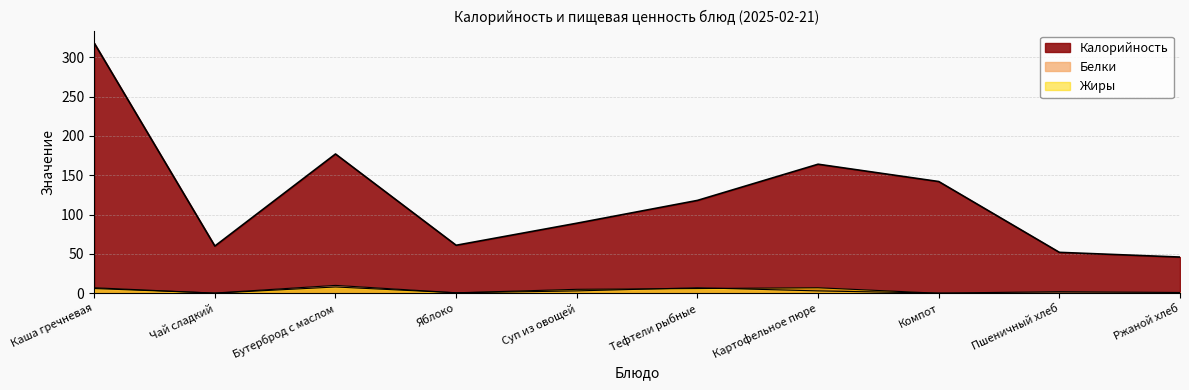

What is the sum of the Жиры values at Тефтели рыбные and Ржаной хлеб?

6.2